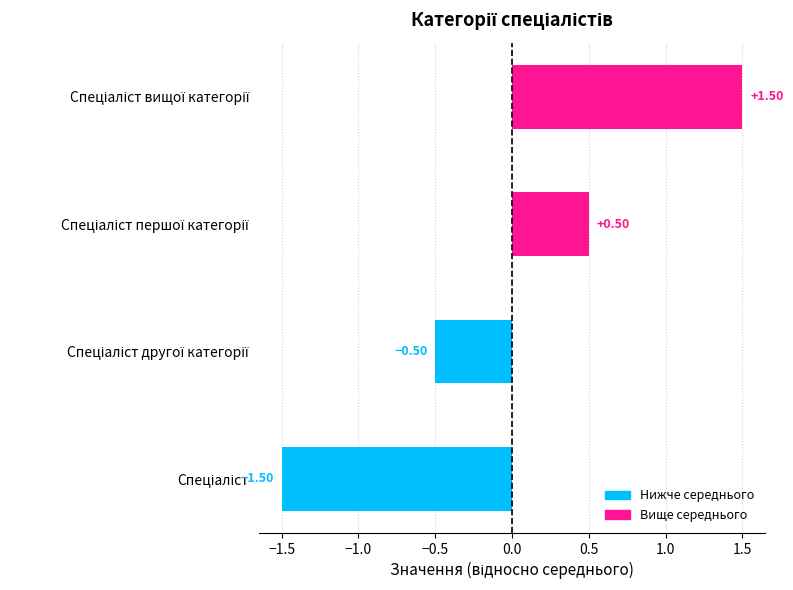

What is the difference between the maximum and second lowest values?

2.0